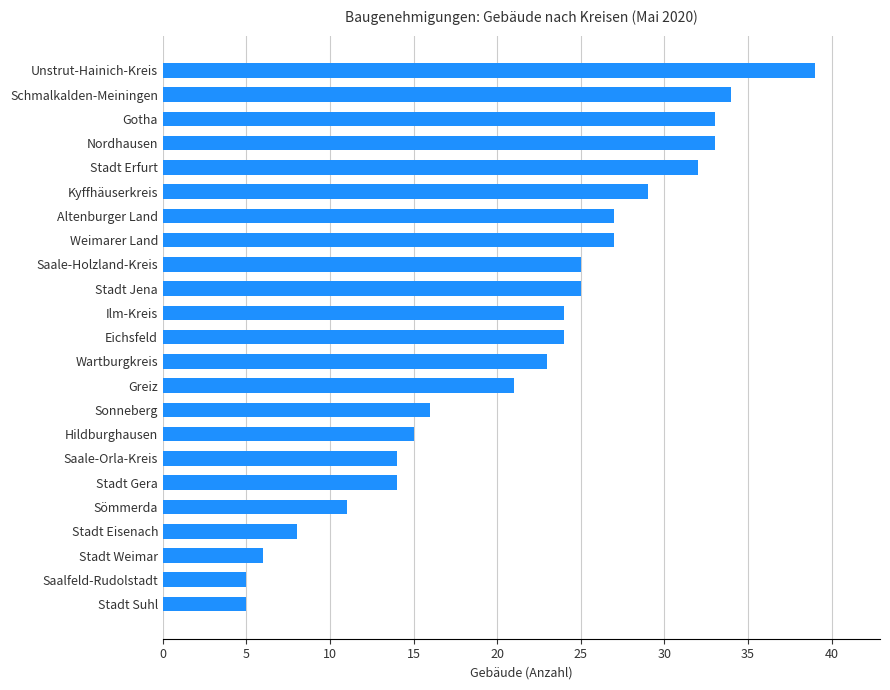

Count the number of data series in this chart.

1